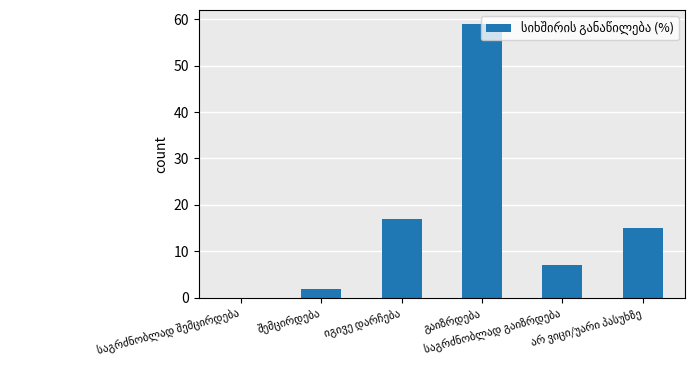

What is the maximum value shown in the chart?

59